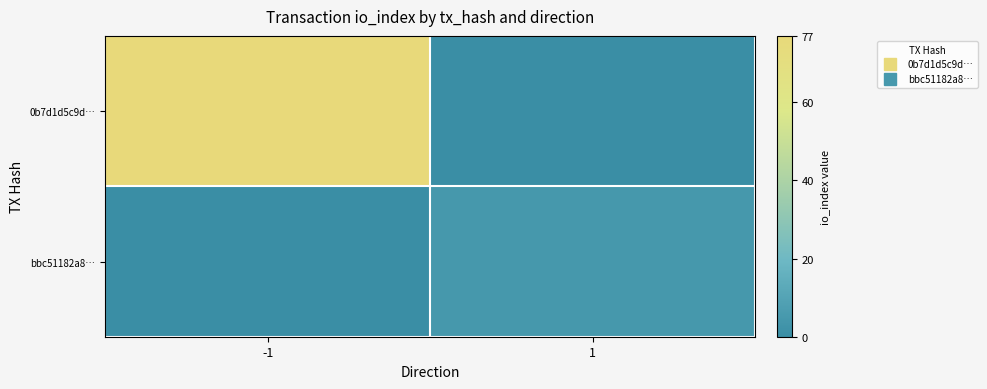

At which category is the sum across all series the highest?

-1